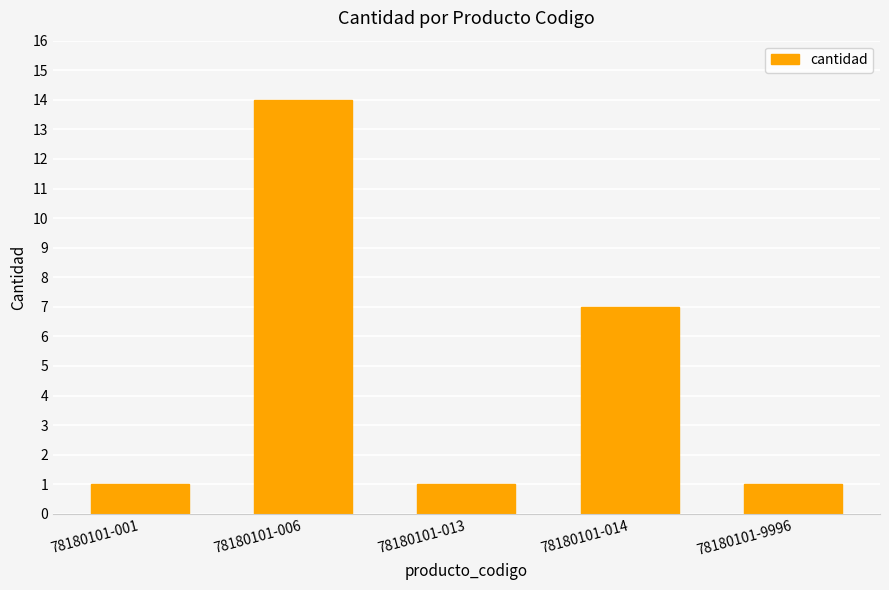

What is the value of the 5th bar from the left?

1